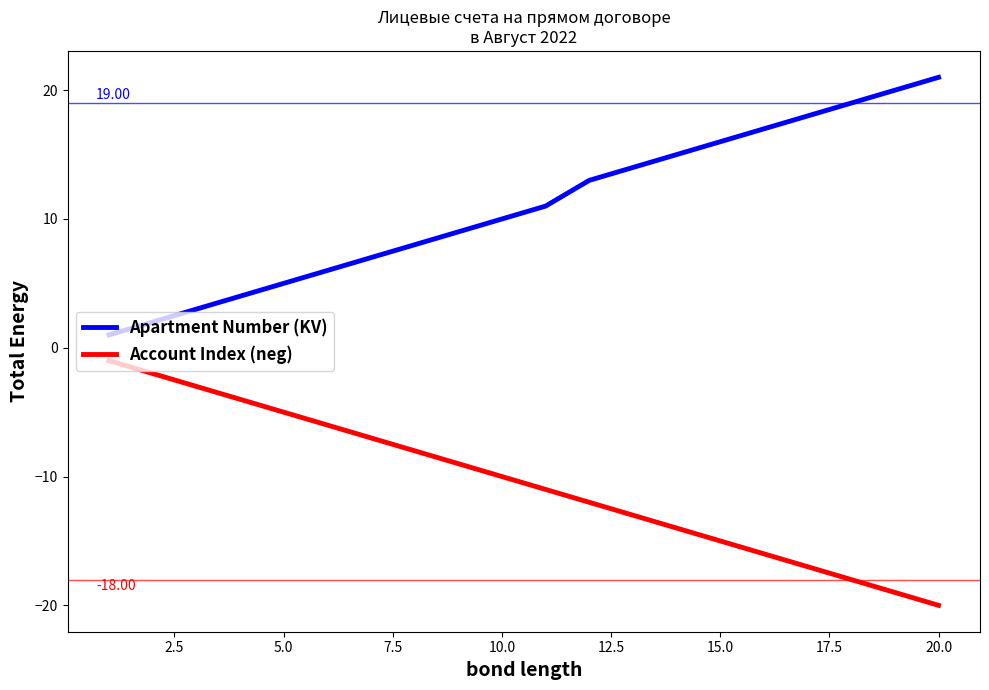

What is the average value of the Account Index (neg) series?

-10